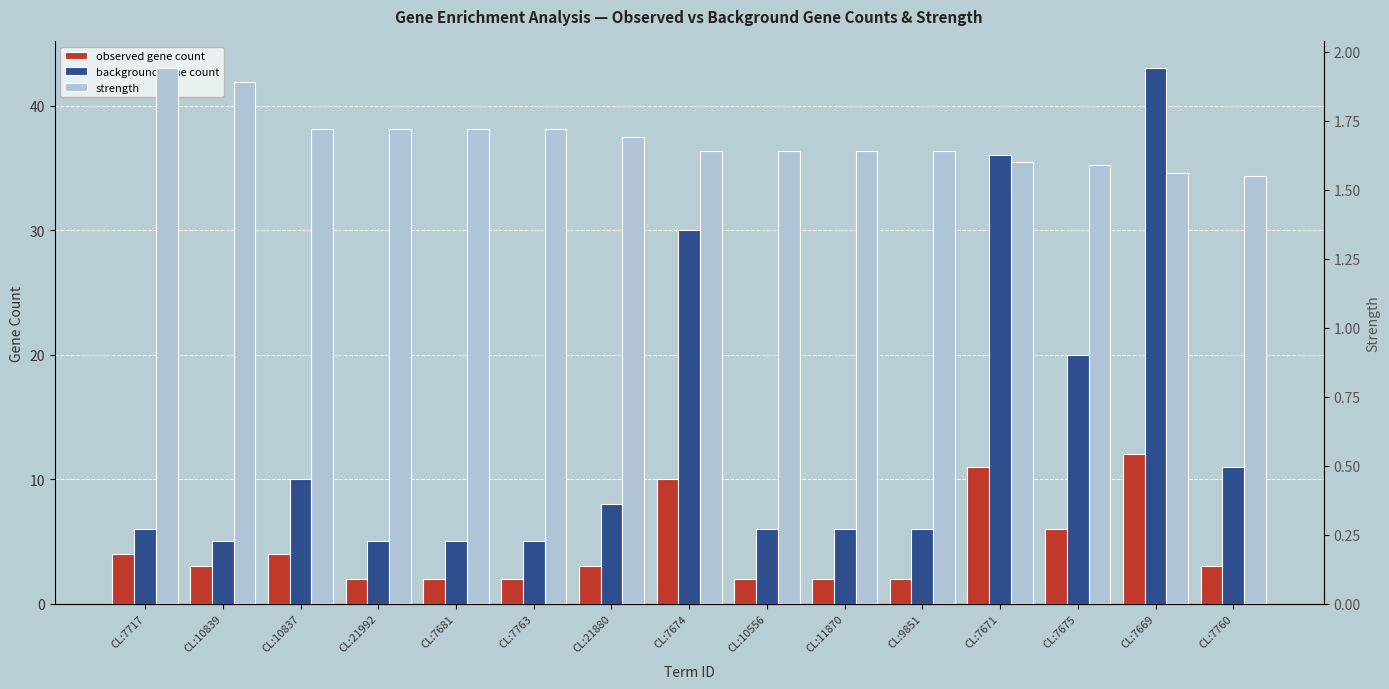

The value of observed gene count at CL:7760 is 1.9. True or false?

False